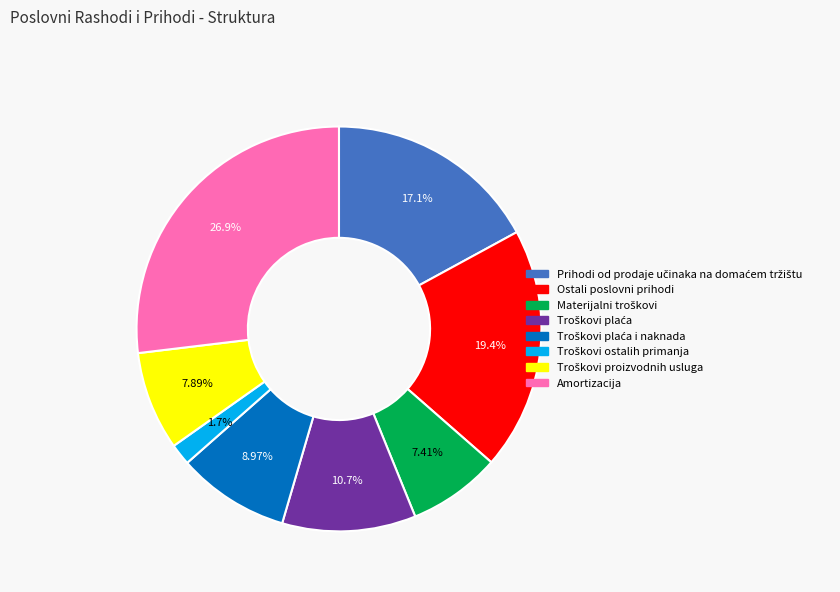

To the nearest percent, what is the average slice percentage?

12%